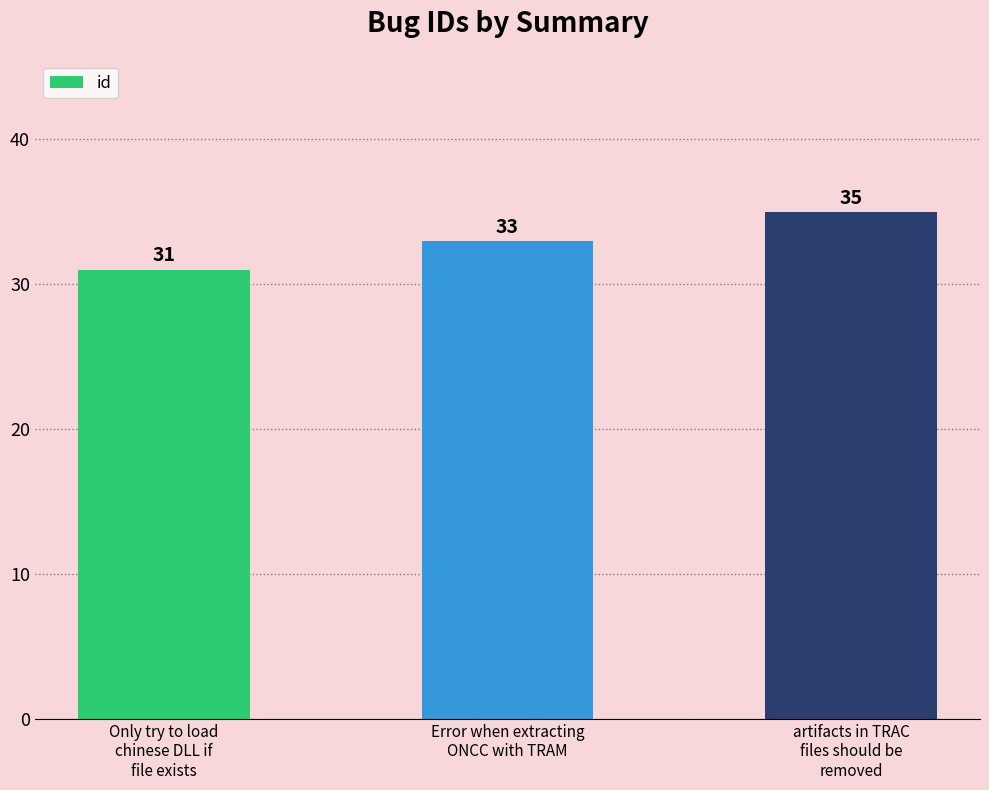

Rank the categories by value from lowest to highest.

Only try to load
chinese DLL if
file exists, Error when extracting
ONCC with TRAM, artifacts in TRAC
files should be
removed